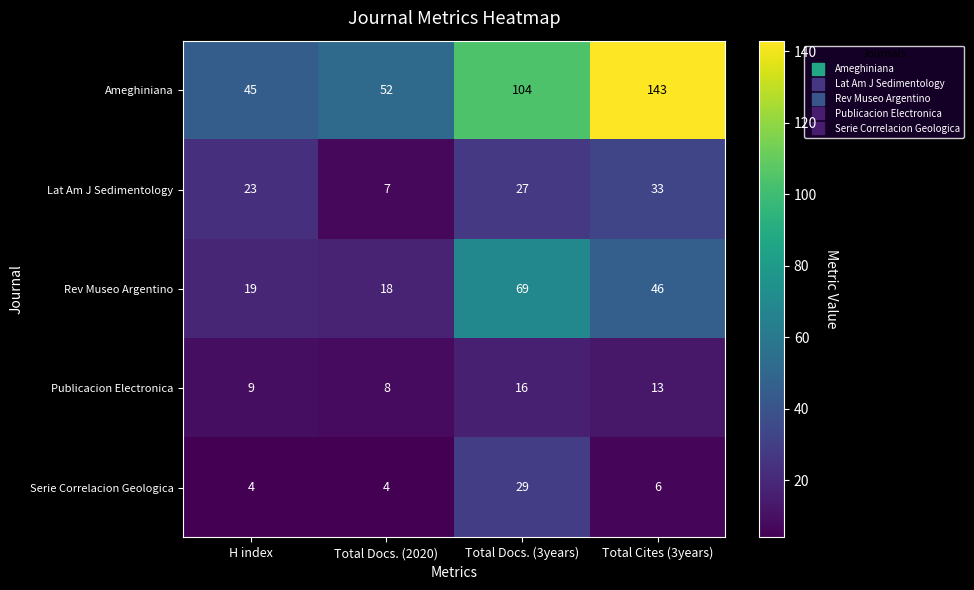

What is the minimum value for Rev Museo Argentino?

18